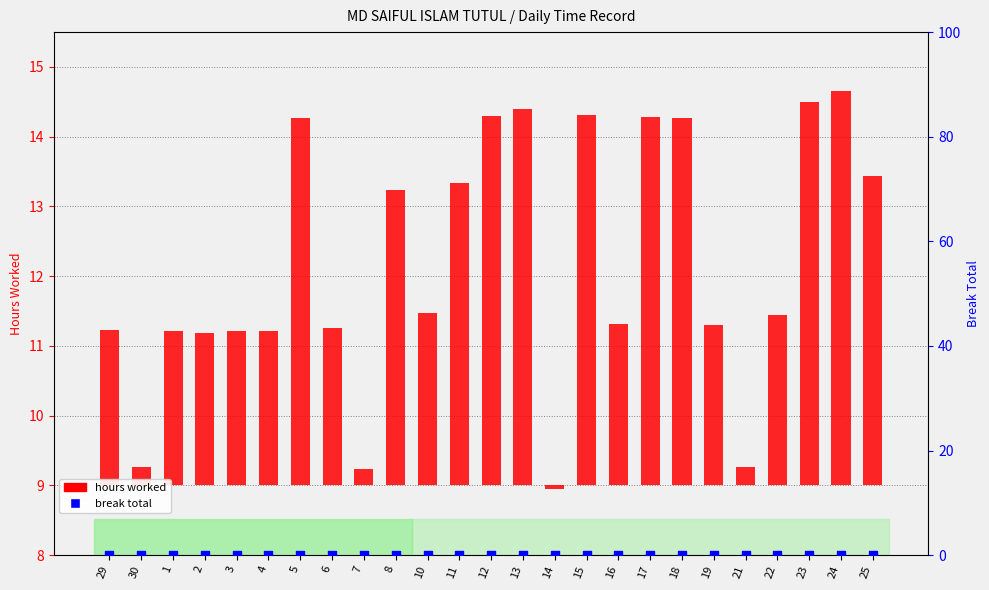

At which category is the sum across all series the highest?

24